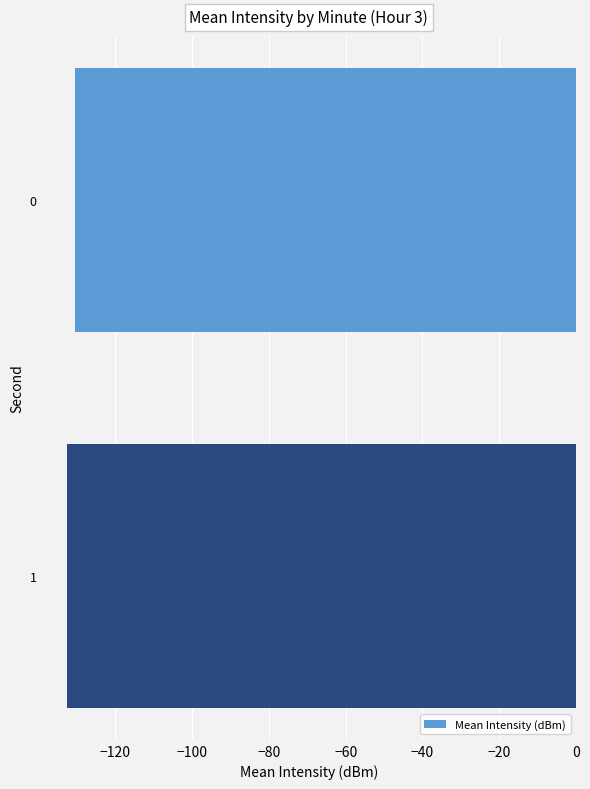

At which category does the chart reach its peak across all series?

0